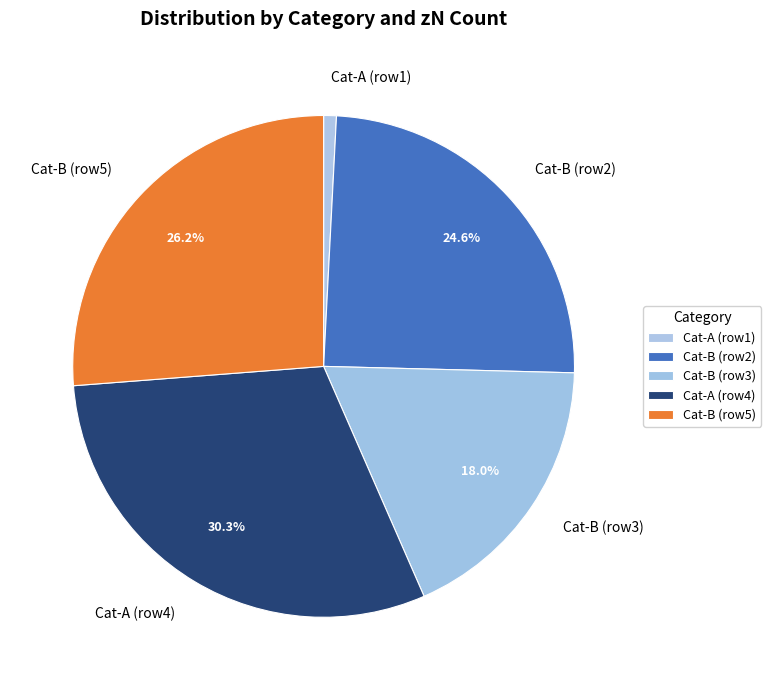

Between Cat-B (row3) and Cat-A (row1), which is larger?

Cat-B (row3)